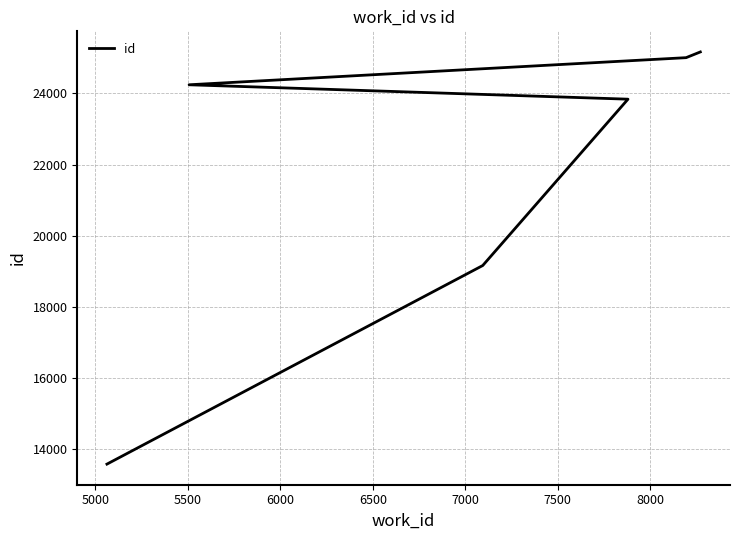

What is the value of the 4th point from the left?

24244